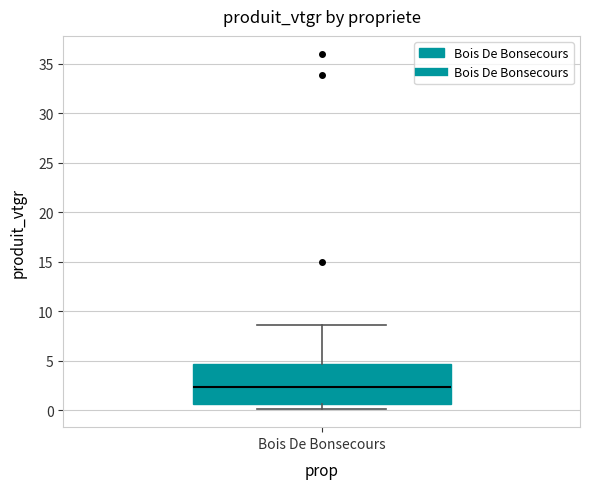

Transcribe this box plot: give where the median line is, the range the box spans, and where the two whiskers end, as read against the y-axis. The values are not printed on the chart, so give them approximately, as read against the axis.

median 2.5, box 0.5 to 4.5, whiskers 0.0 to 8.5